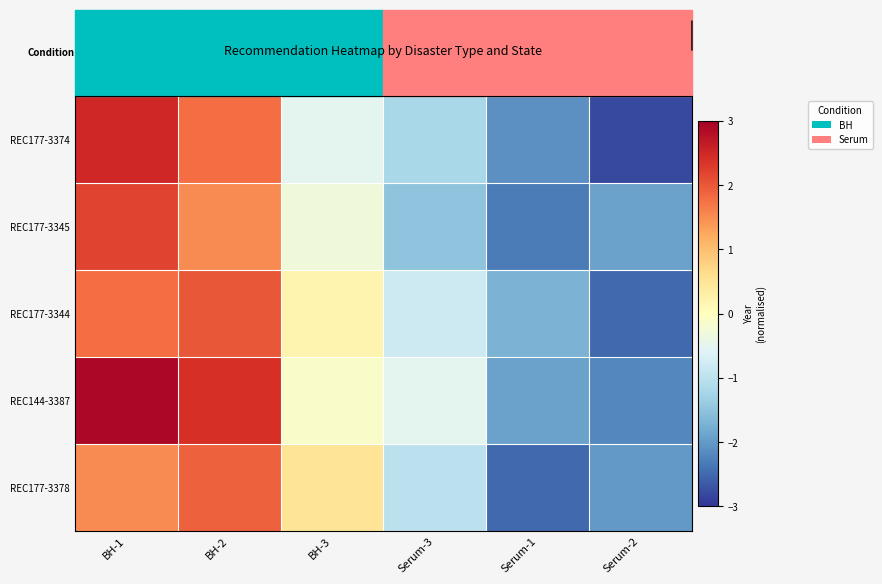

Reading left to right, what are all the values shown in this chart?

REC177-3374: BH-1=2.5	BH-2=1.8	BH-3=-0.5	Serum-3=-1.2	Serum-1=-2.1	Serum-2=-2.8
REC177-3345: BH-1=2.2	BH-2=1.5	BH-3=-0.3	Serum-3=-1.5	Serum-1=-2.3	Serum-2=-1.9
REC177-3344: BH-1=1.8	BH-2=2.0	BH-3=0.2	Serum-3=-0.8	Serum-1=-1.7	Serum-2=-2.5
REC144-3387: BH-1=2.9	BH-2=2.4	BH-3=-0.1	Serum-3=-0.5	Serum-1=-1.9	Serum-2=-2.2
REC177-3378: BH-1=1.5	BH-2=1.9	BH-3=0.5	Serum-3=-1.0	Serum-1=-2.5	Serum-2=-2.0